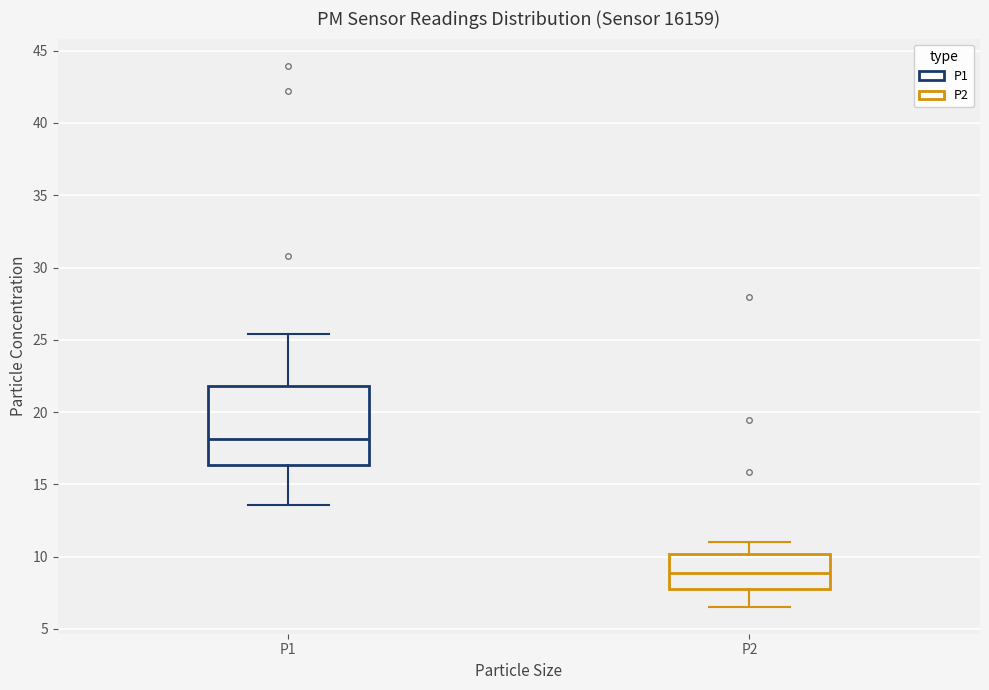

Which box has the lowest median line?

P2